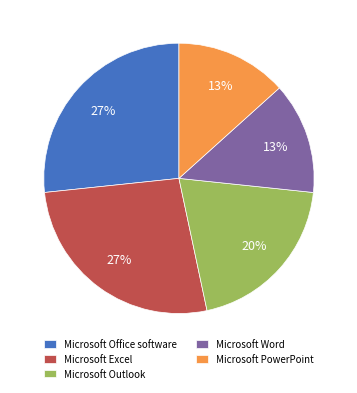

To the nearest percent, what percentage of the pie is Microsoft Outlook?

20%